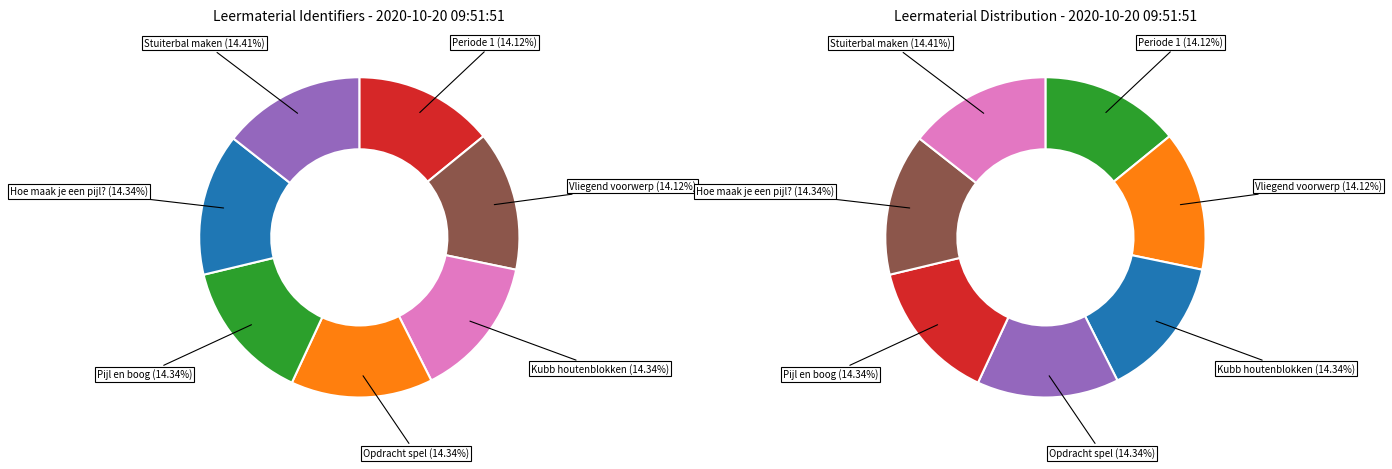

The Hoe maak je een pijl? slice represents 27% of the pie. True or false?

False